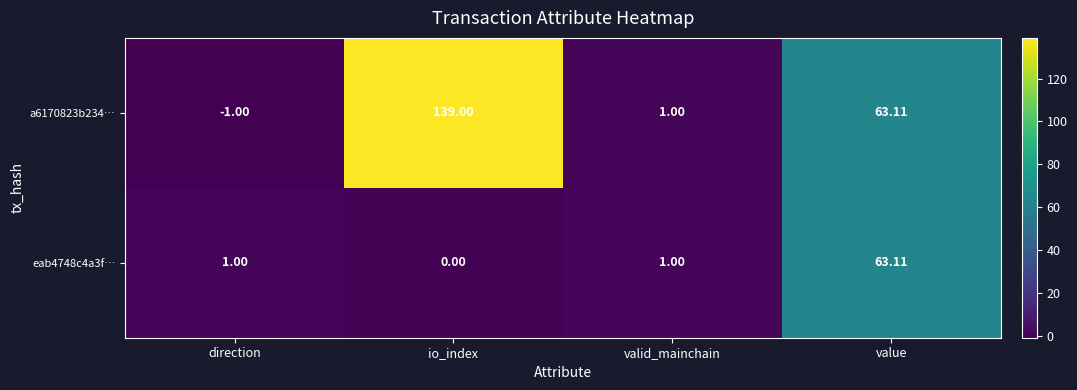

At which label is a6170823b234… closest to 69?

value